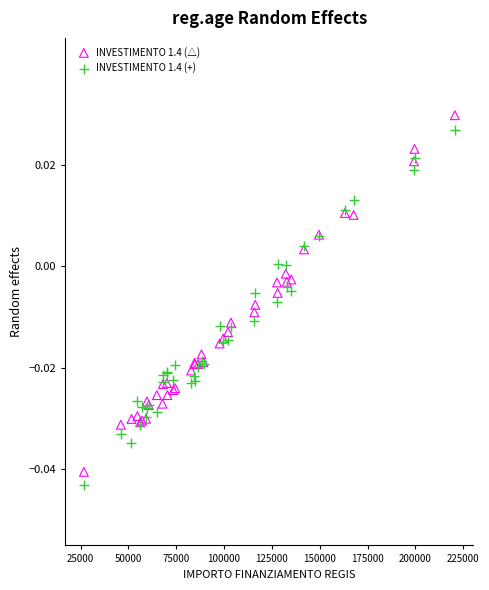

What are all the series names shown in the legend?

INVESTIMENTO 1.4 (△), INVESTIMENTO 1.4 (+)